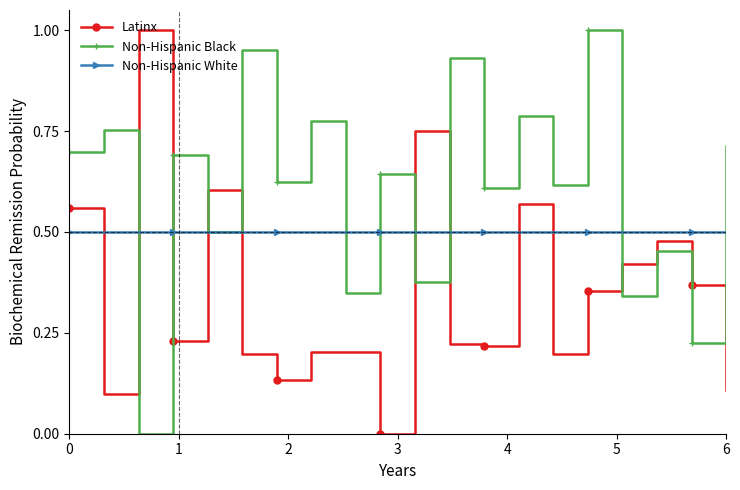

List the series in order of their overall mean, lowest first.

Latinx, Non-Hispanic White, Non-Hispanic Black